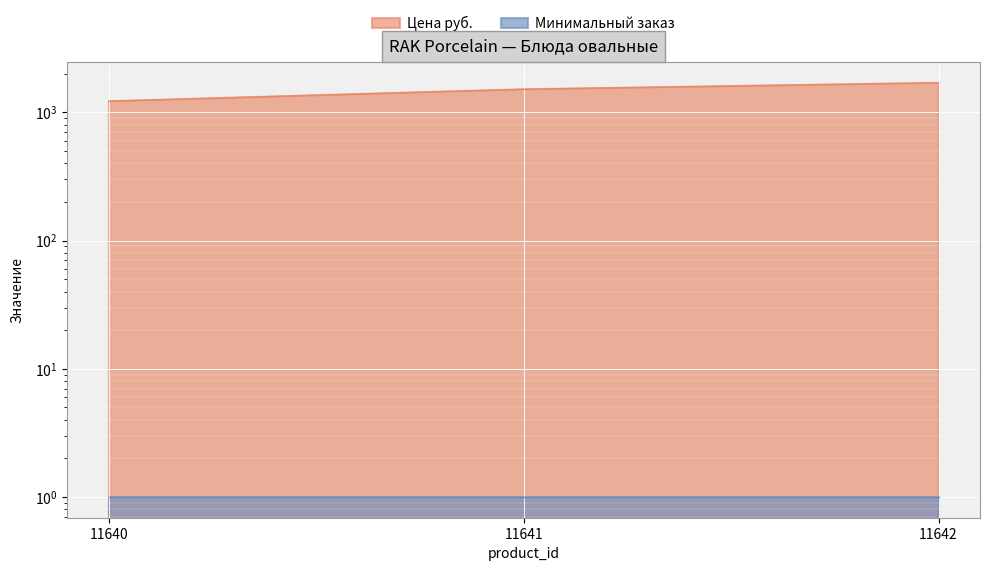

The chart shows a value of 1512 at 11641. True or false?

True